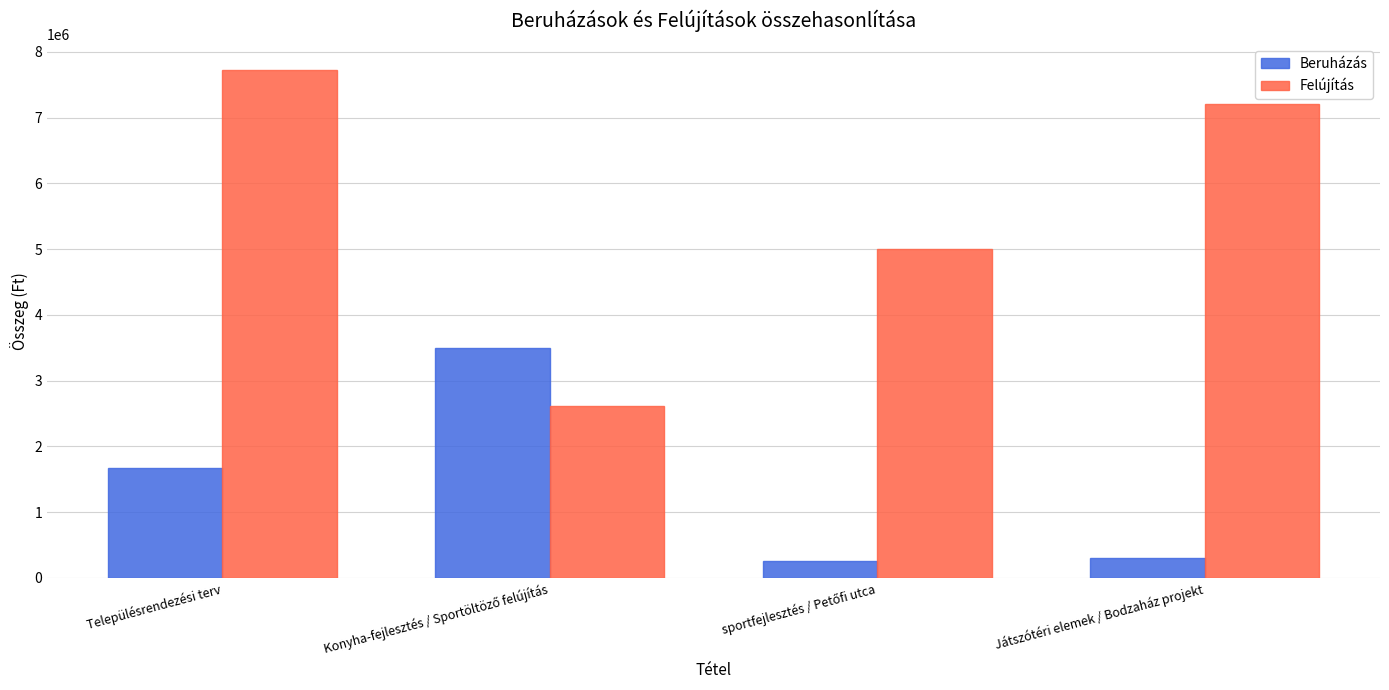

List the series in order of their peak value, lowest first.

Beruházás, Felújítás